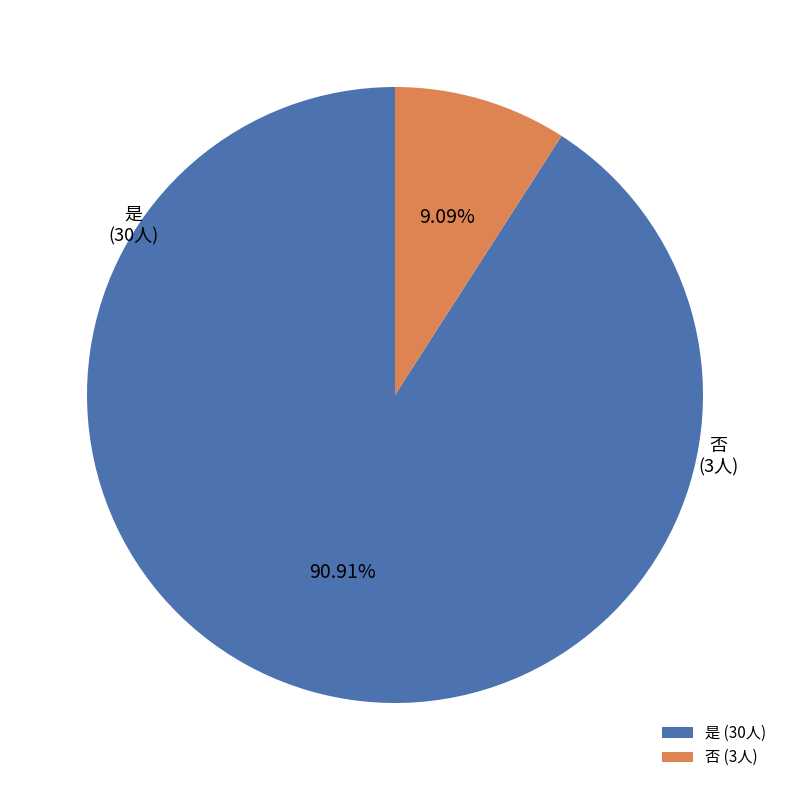

To the nearest percent, what is the difference between the largest and smallest slice percentages?

82%